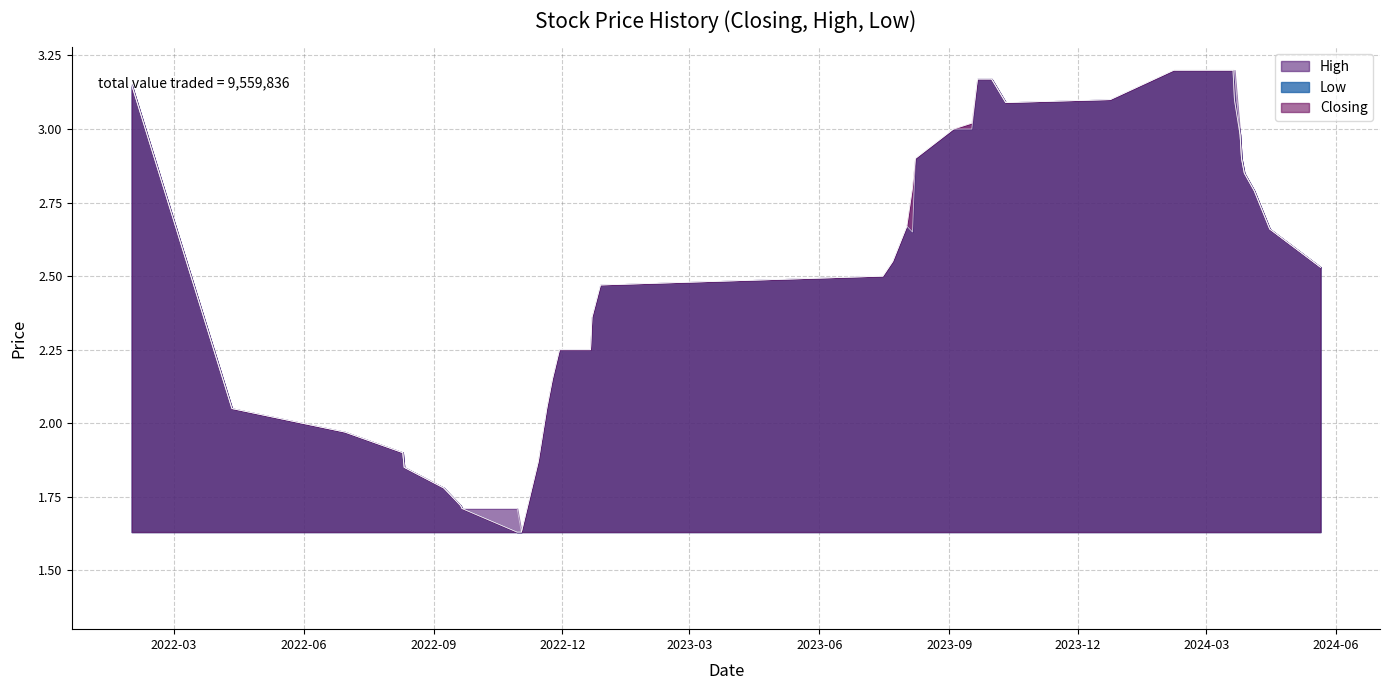

At which category does High reach its first local valley?

10